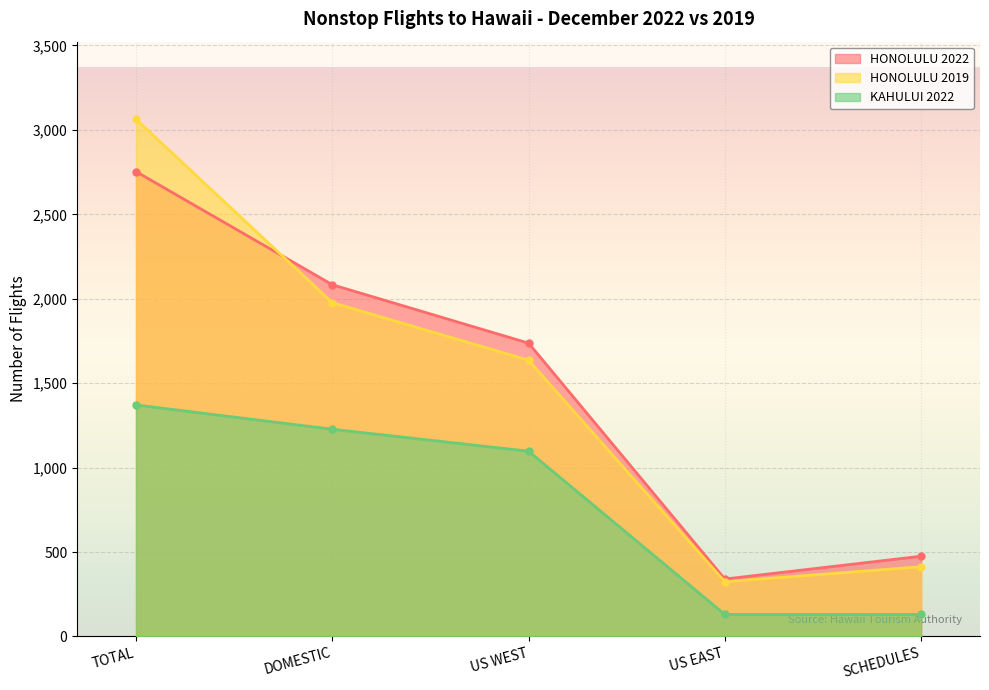

Reading left to right, transcribe all the data shown in this chart.

HONOLULU 2022: 2753	2083	1737	340	475
HONOLULU 2019: 3063	1977	1636	324	413
KAHULUI 2022: 1371	1227	1097	130	130